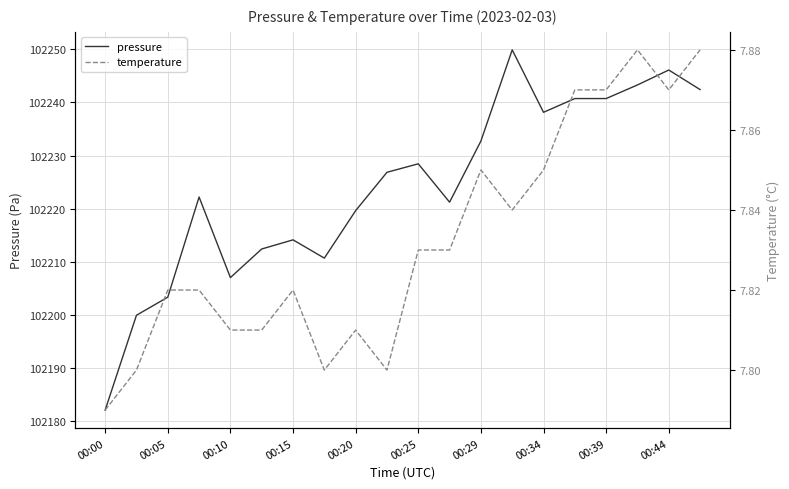

The pressure series shows 183070.5 at 00:05. True or false?

False